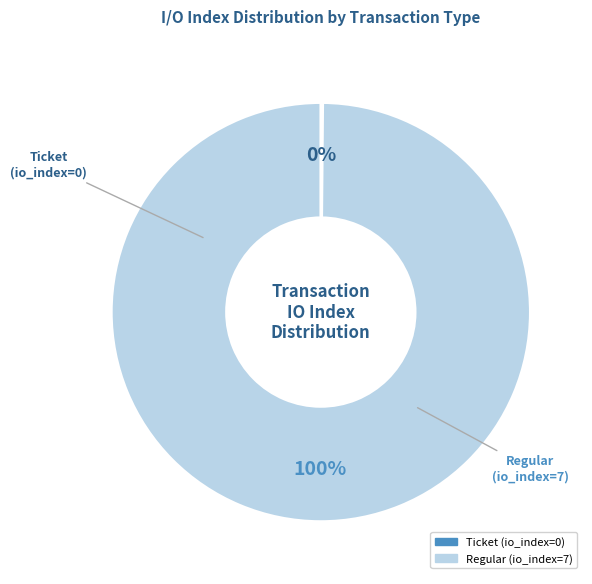

The Regular slice represents 91% of the pie. True or false?

False